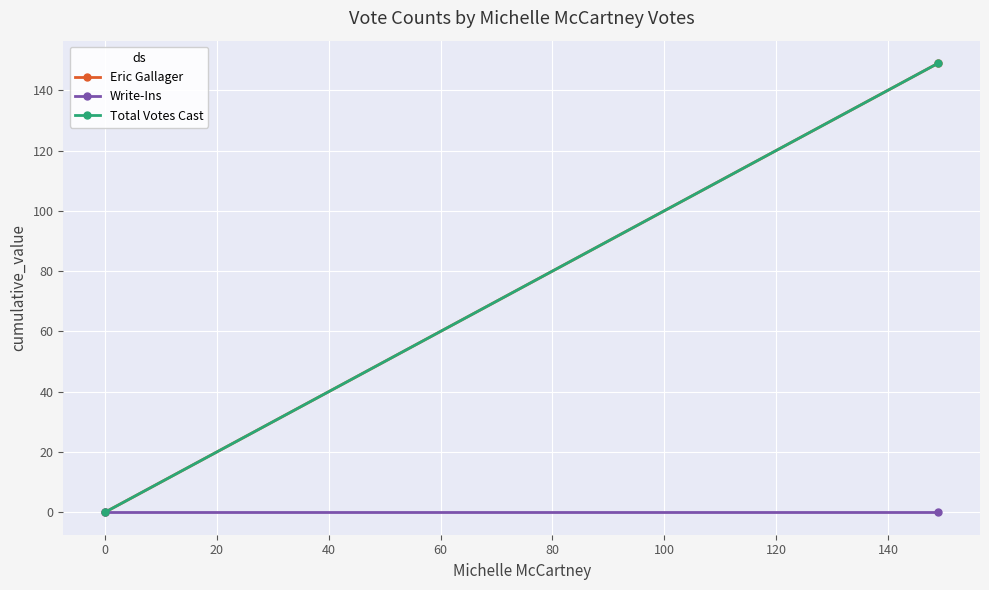

What are all the series names shown in the legend?

Eric Gallager, Write-Ins, Total Votes Cast